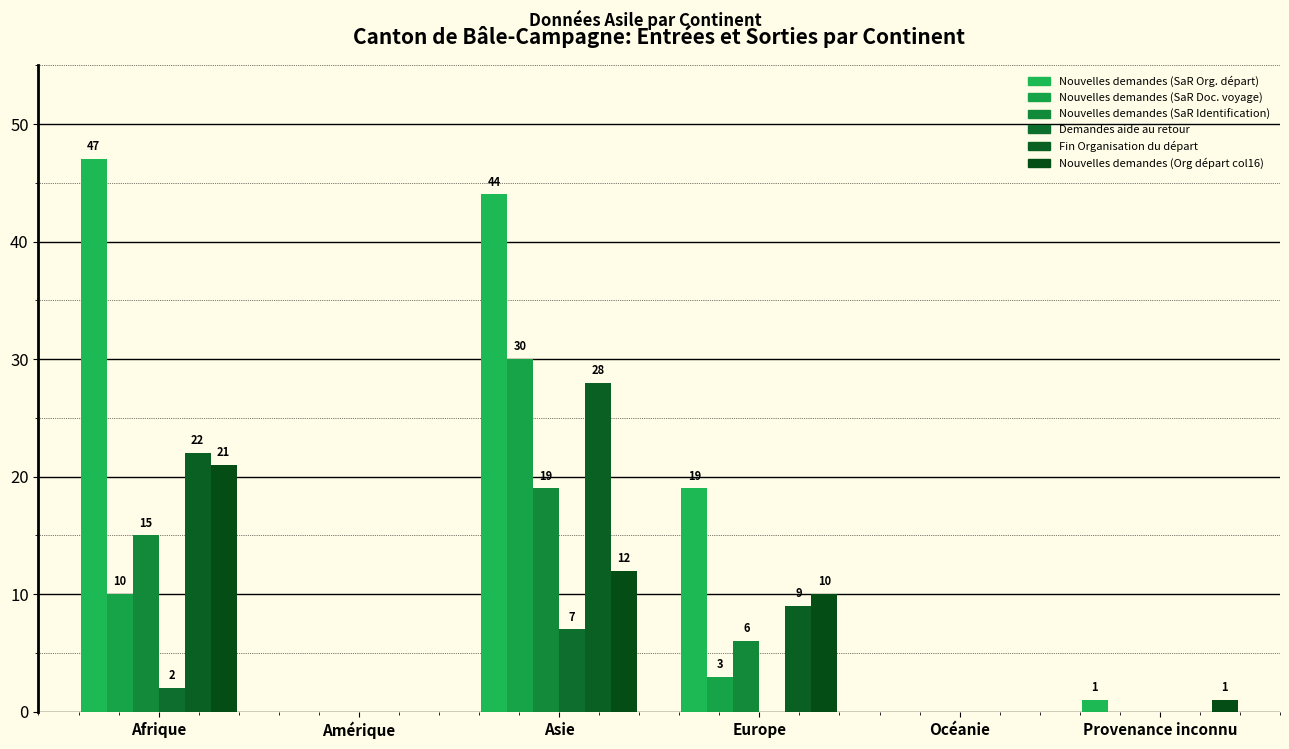

What position from the right is Asie?

4